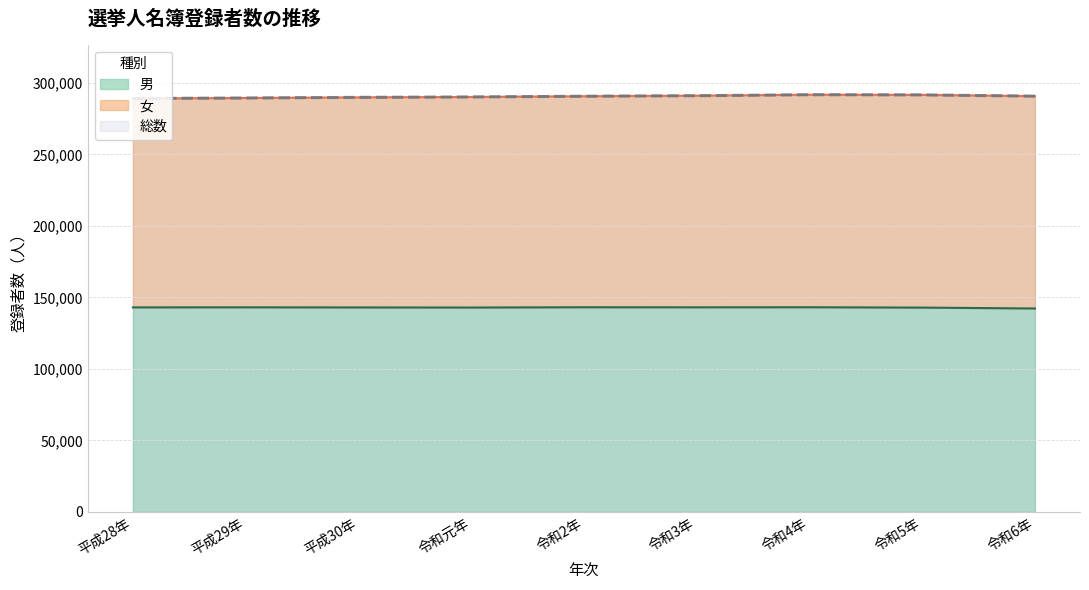

At which category does 男 reach its first local peak?

平成29年